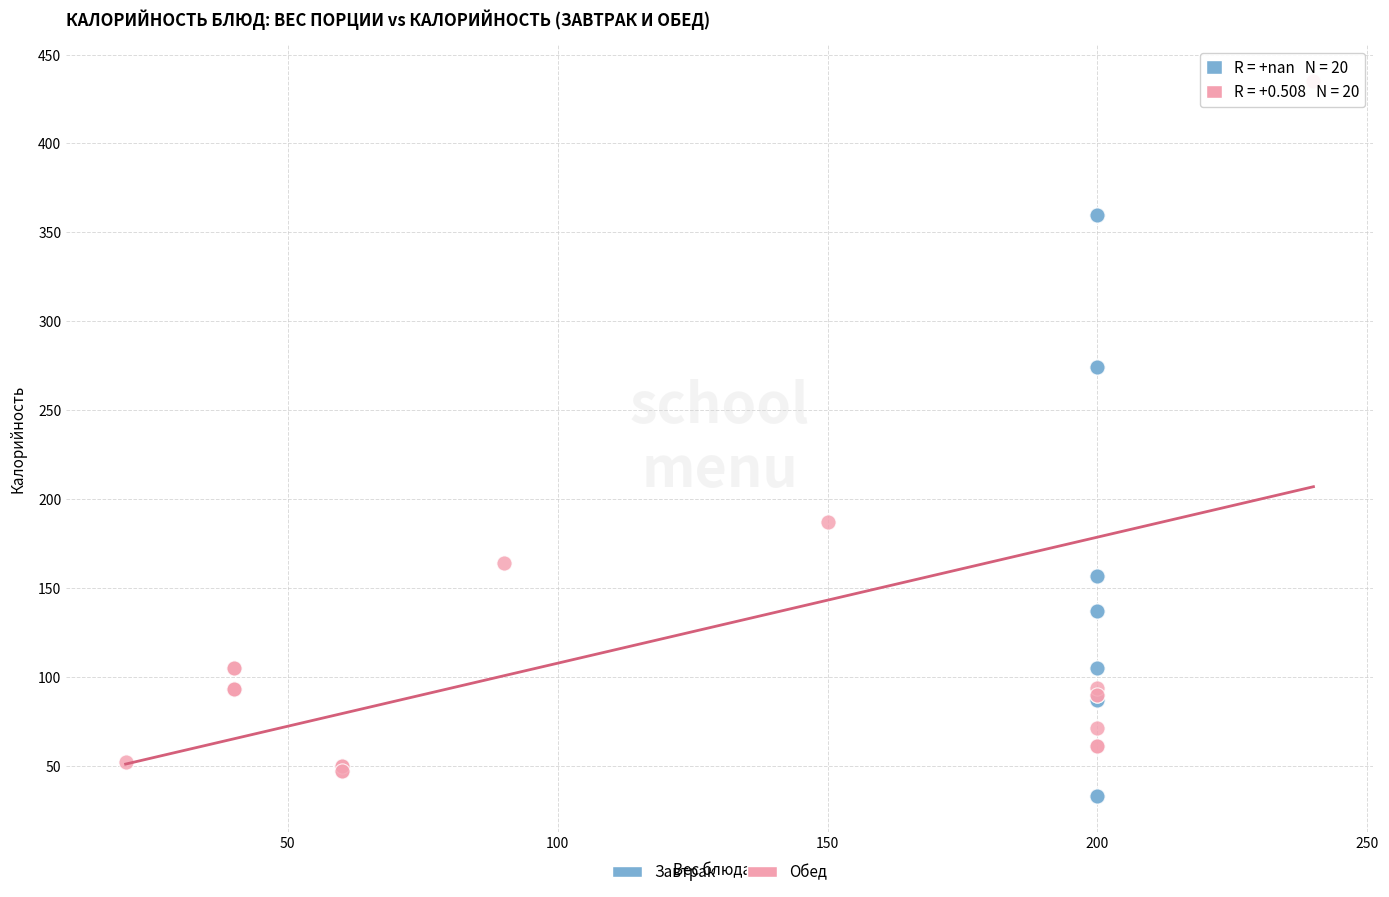

Which series has the largest Y range (max minus min)?

Обед